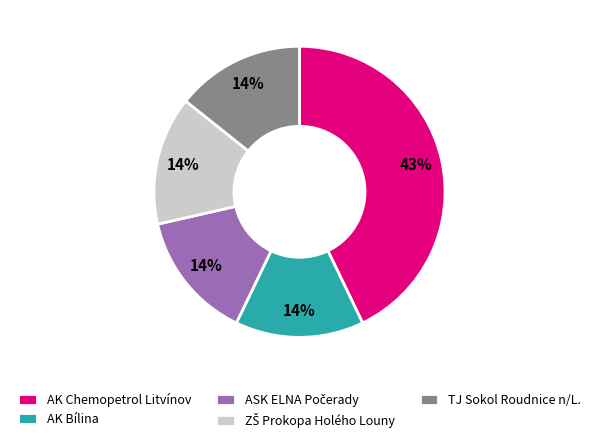

What is the largest slice in the pie chart?

AK Chemopetrol Litvínov